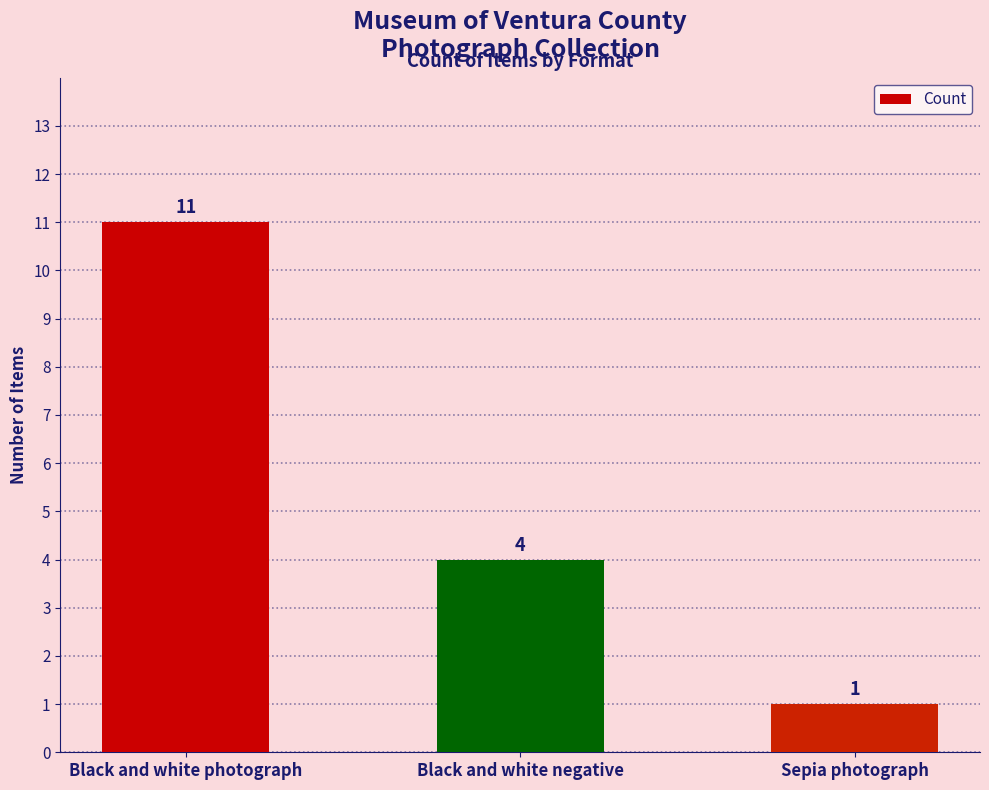

Does the chart contain stacked bars?

No